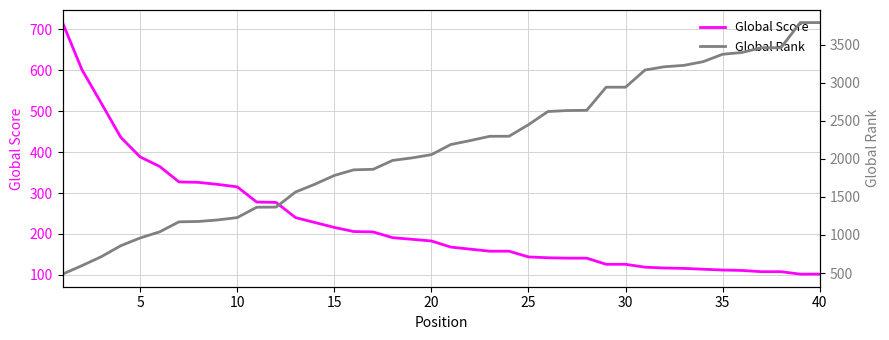

What is the highest value of the Global Score series?

716